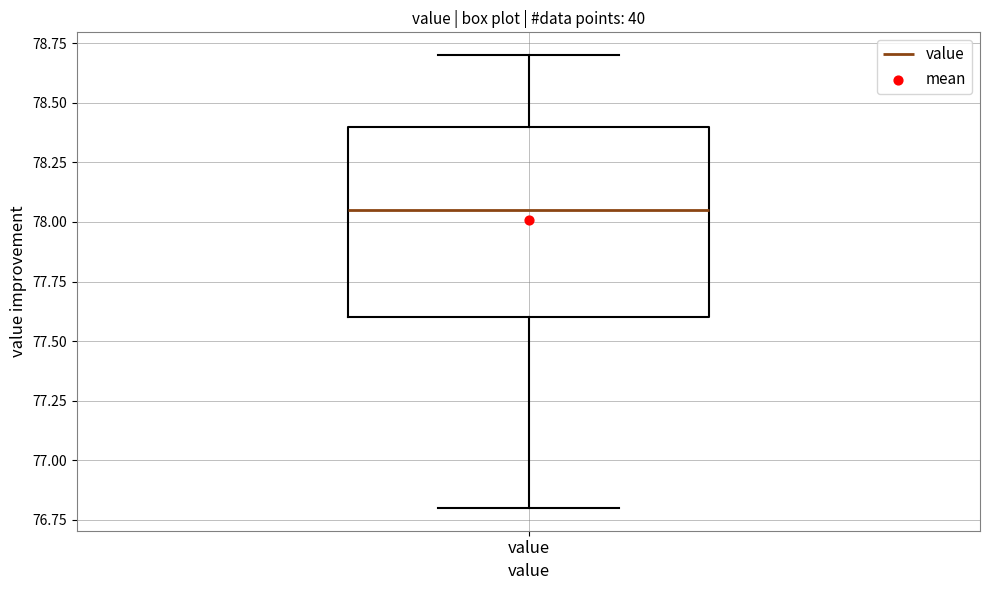

Where is the lower edge of the box for value on the y-axis? The values are not printed on the chart, so give them approximately, as read against the axis.

77.60